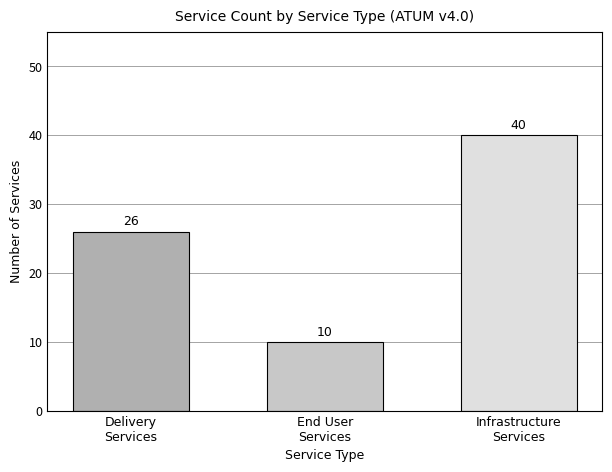

What is the smallest value displayed?

10